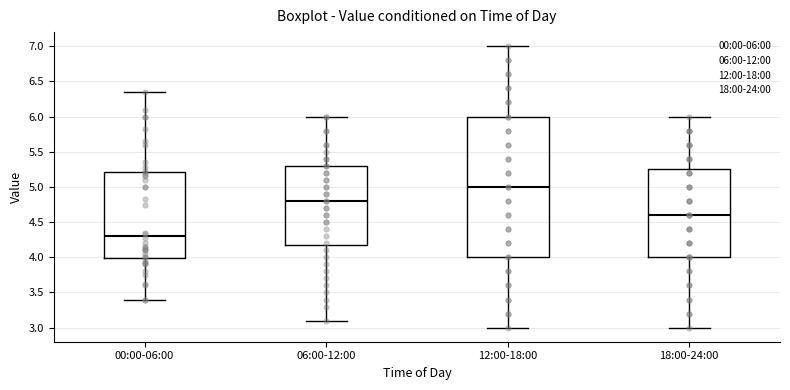

Comparing the boxes themselves (not the whiskers), which one is the tallest?

12:00-18:00